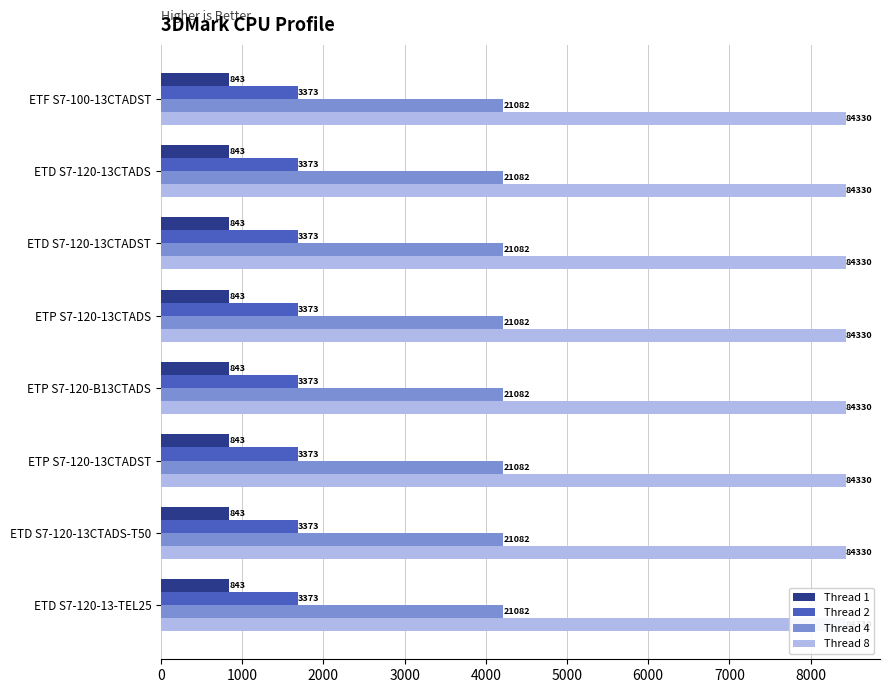

Which series has the largest range (max minus min)?

Thread 8